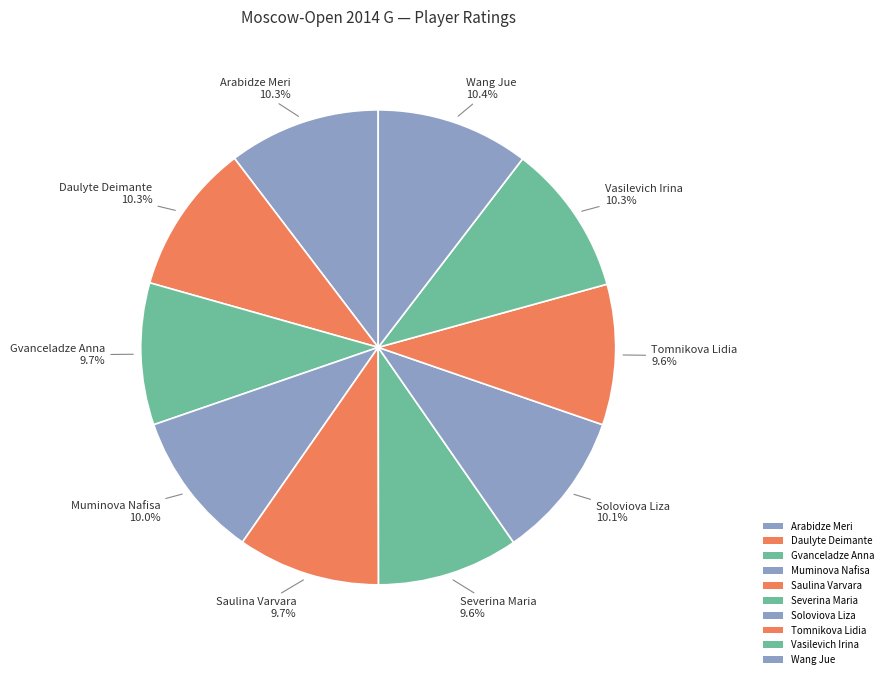

How many slices are in this pie chart?

10